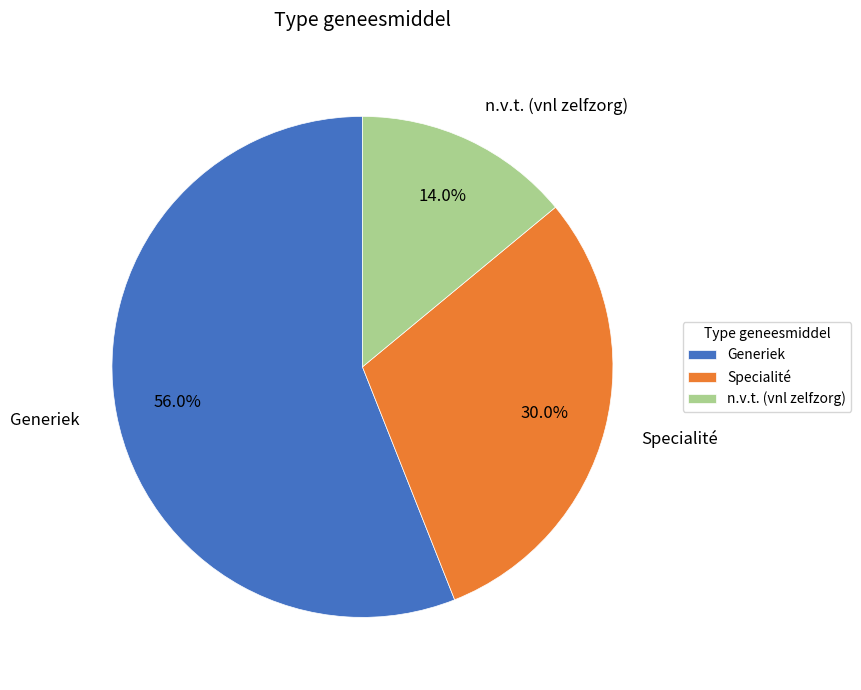

Between Specialité and n.v.t. (vnl zelfzorg), which is larger?

Specialité